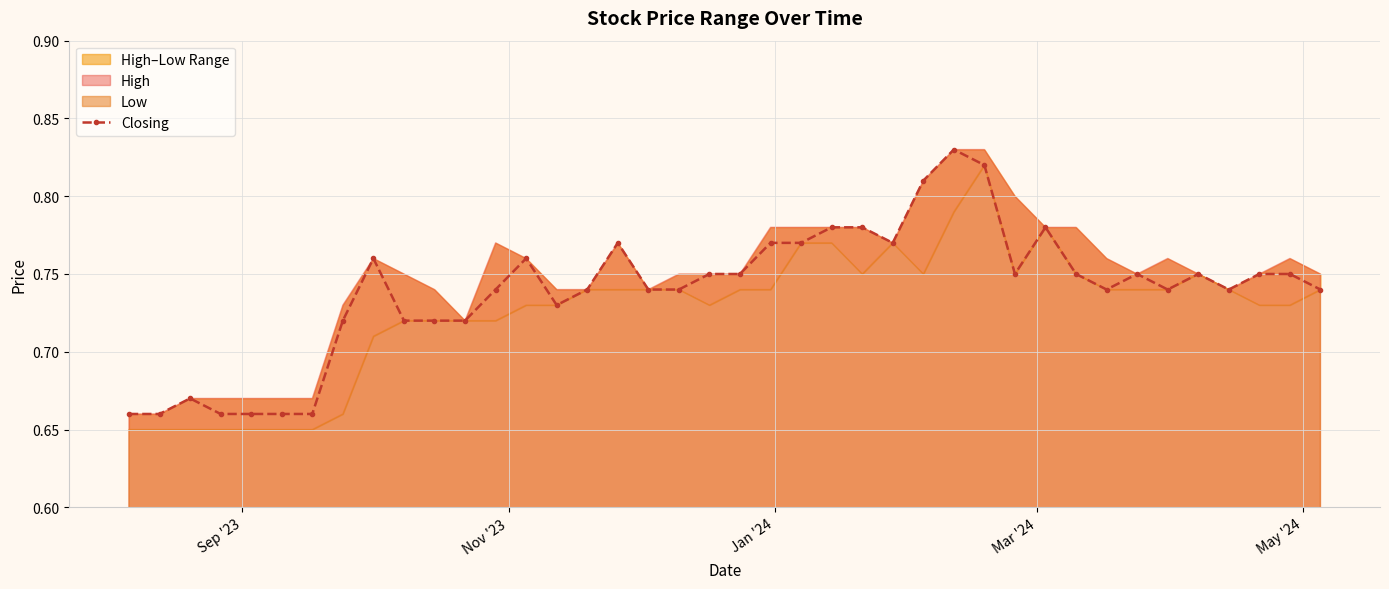

True or false: Closing has more than 2 points higher than both neighbors.

True